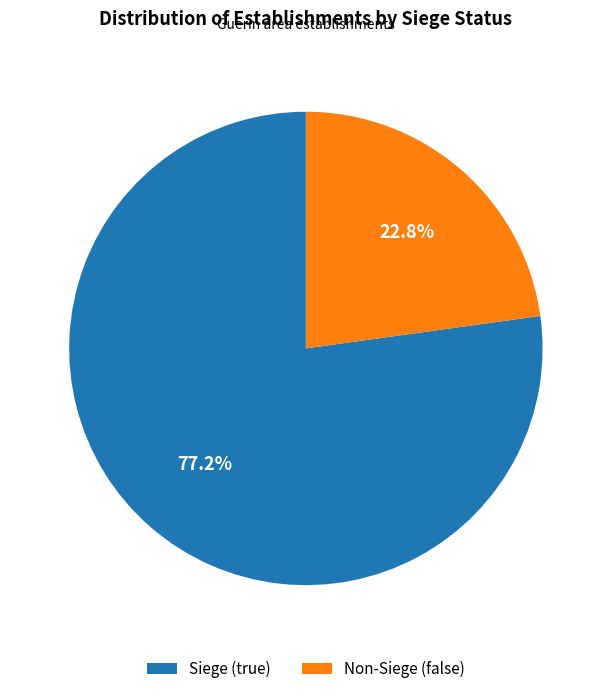

Which category accounts for the majority?

Siege (true)